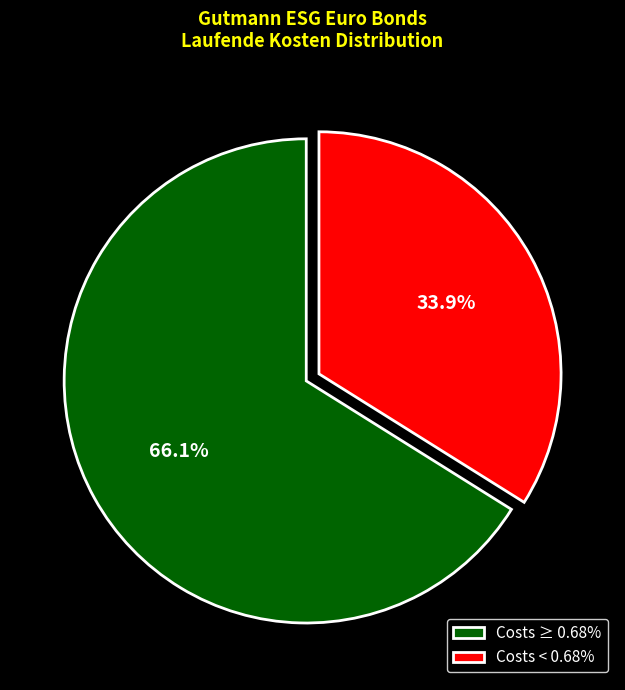

Is there a majority slice in this chart?

Yes